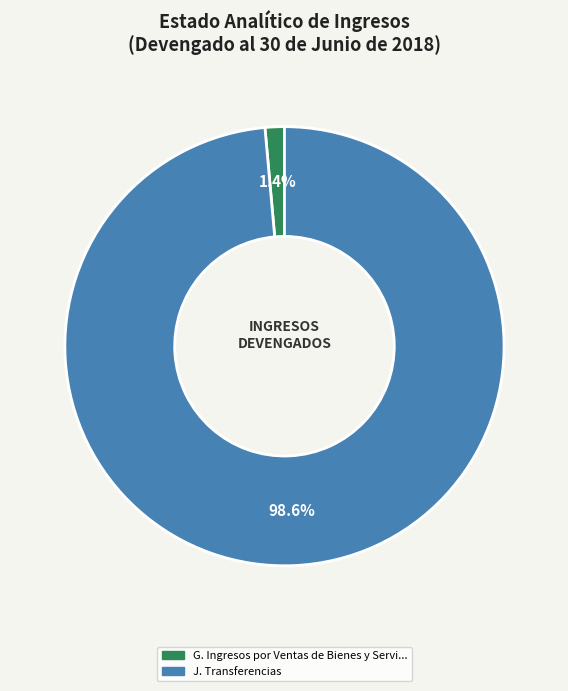

Count the number of slices in the pie.

2